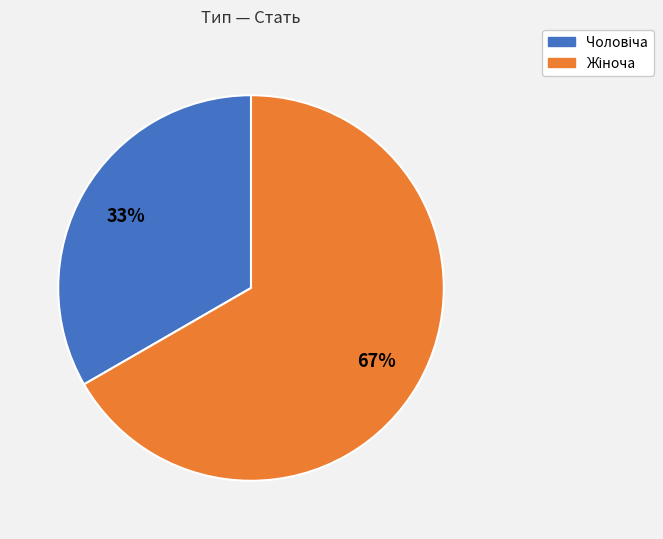

Is there any slice that represents more than half of the pie?

Yes